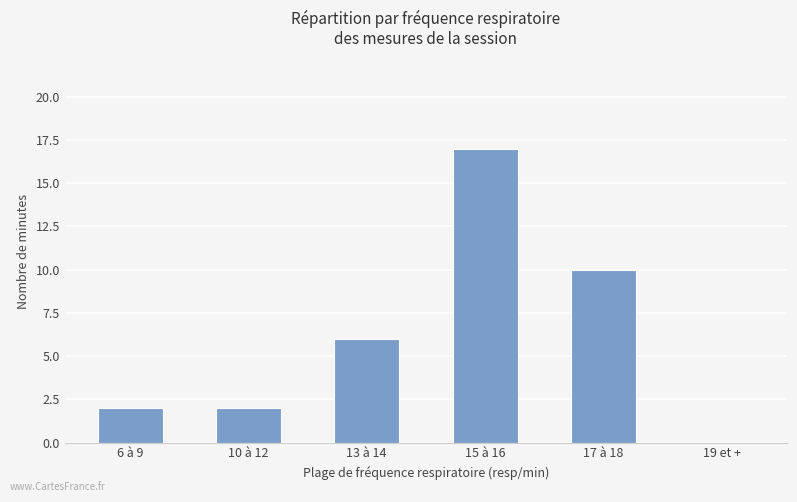

What is the sum of the values at 19 et + and 15 à 16?

17